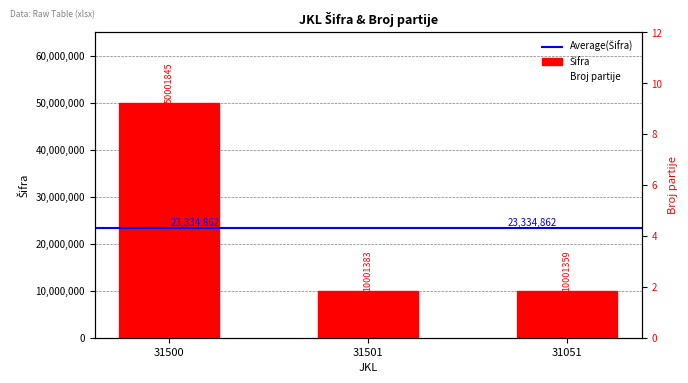

How many categories are shown in the chart?

3